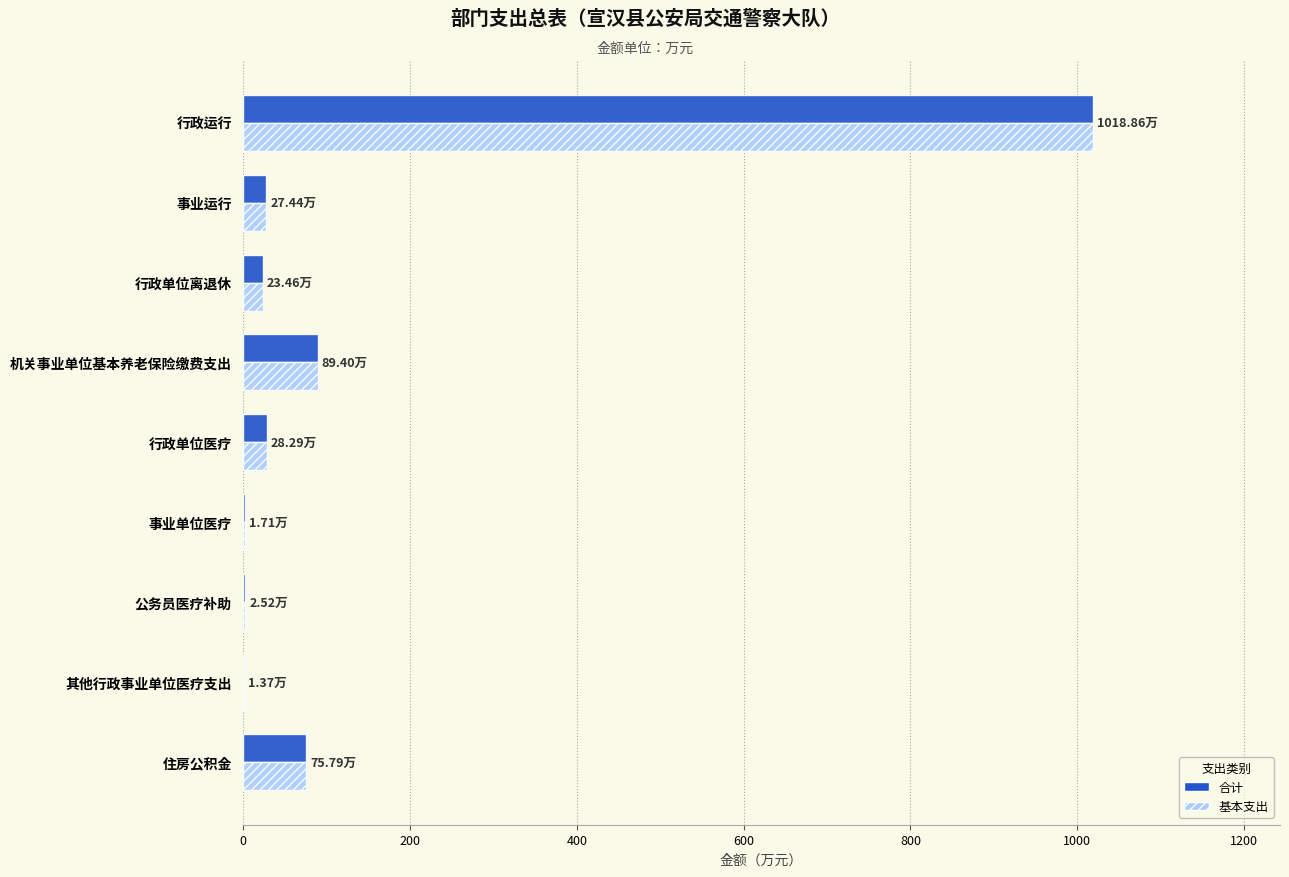

Is the value of 基本支出 at 机关事业单位基本养老保险缴费支出 greater than the value of 合计 at 行政运行?

No